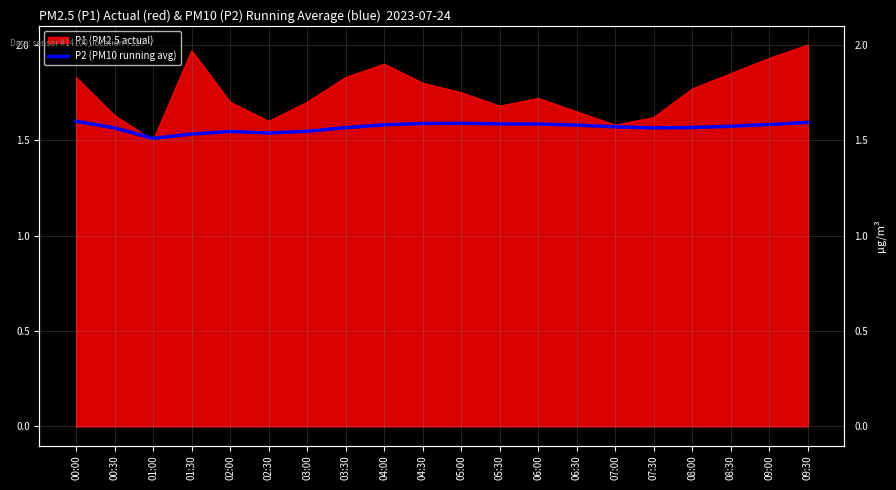

At which category does the data reach its first local valley?

01:00